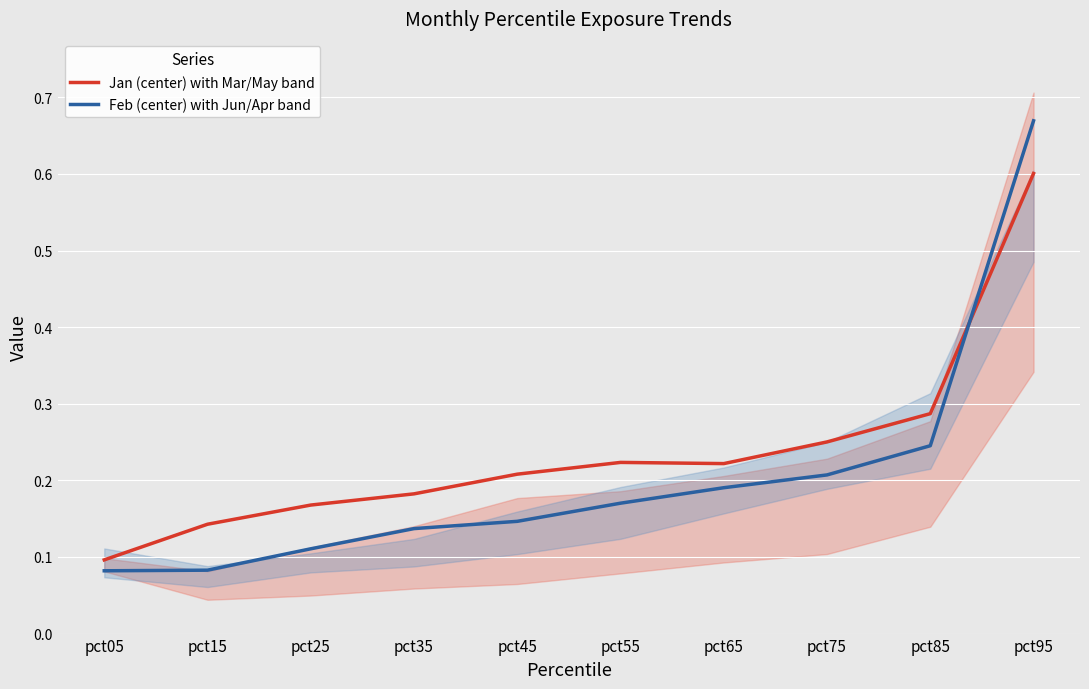

Is the value of Jan (center) with Mar/May band at pct25 greater than the value of Feb (center) with Jun/Apr band at pct25?

Yes